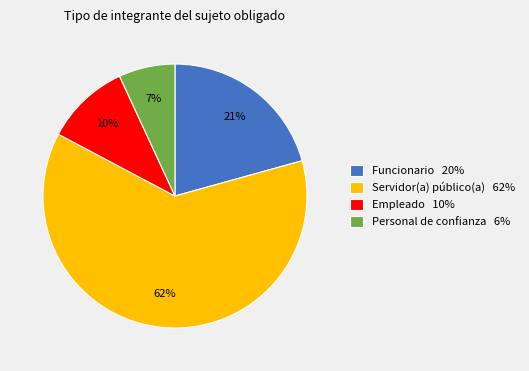

Count the number of slices in the pie.

4